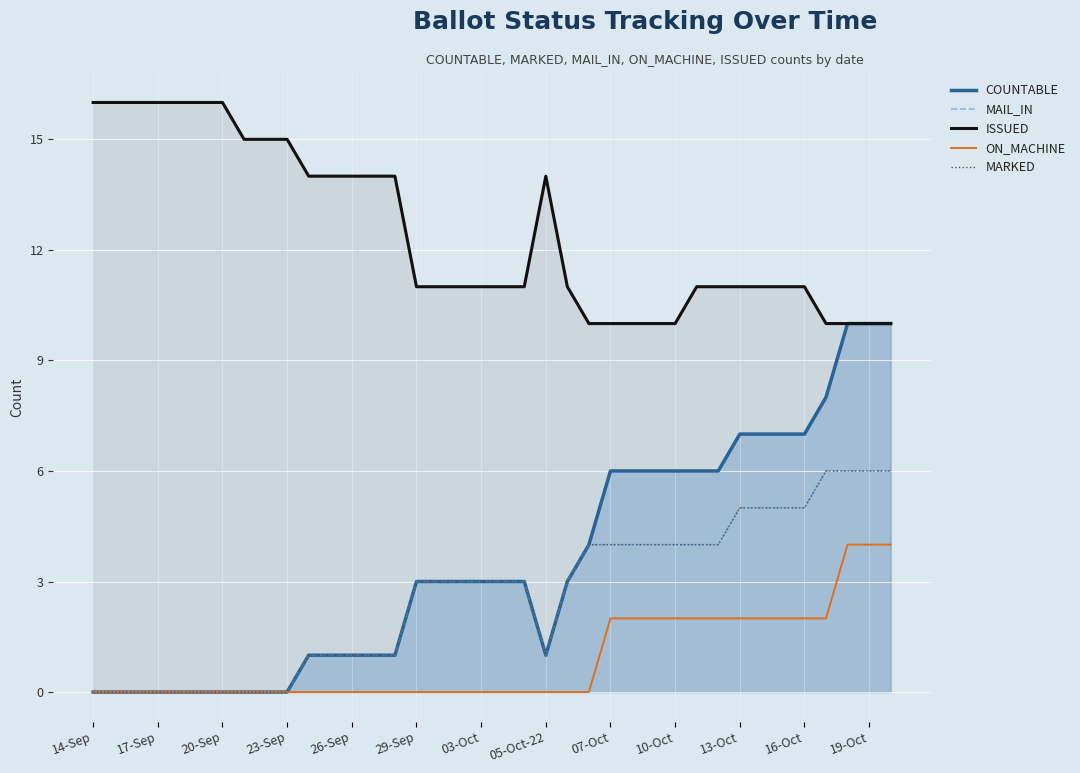

True or false: ISSUED and COUNTABLE intersect in this chart.

False